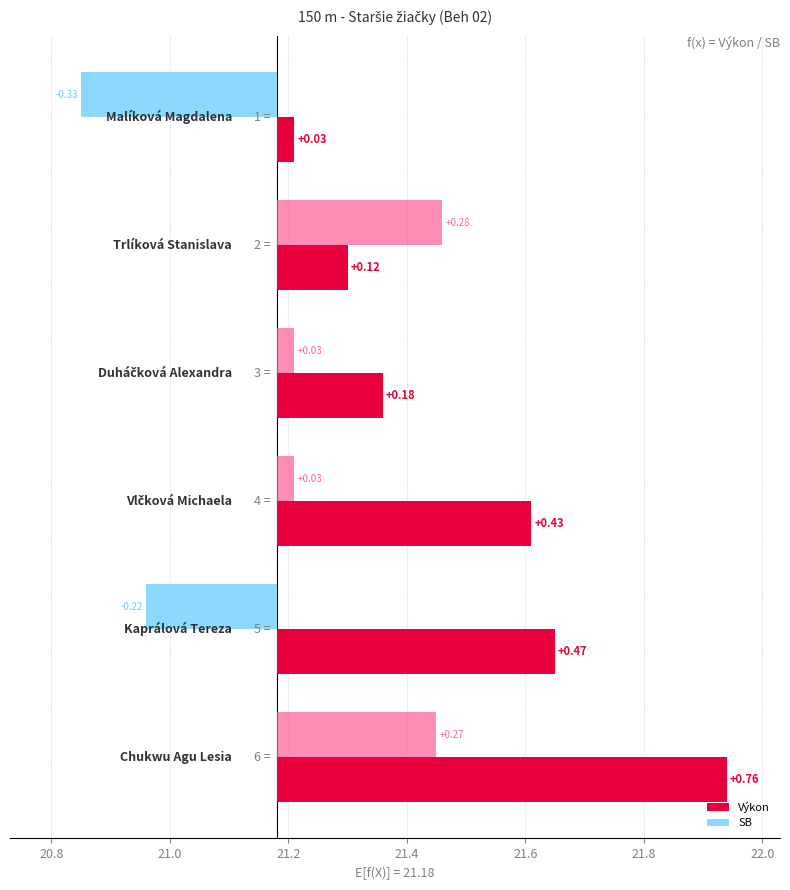

Reading right to left, extract all data points from this chart.

Výkon: 21.9	21.6	21.6	21.4	21.3	21.2
SB: 21.4	21.0	21.2	21.2	21.5	20.9